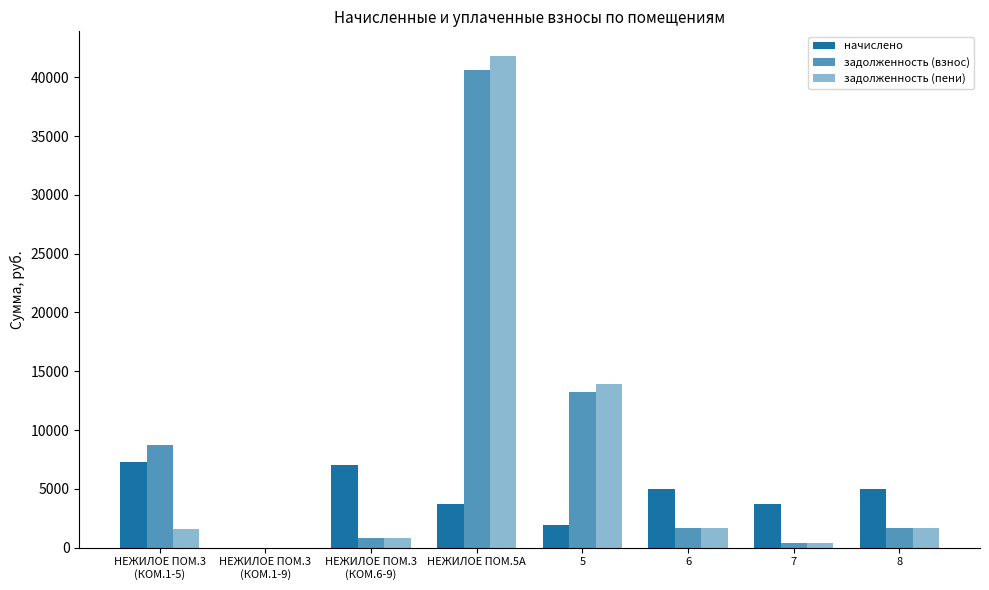

How many groups of bars are there?

8